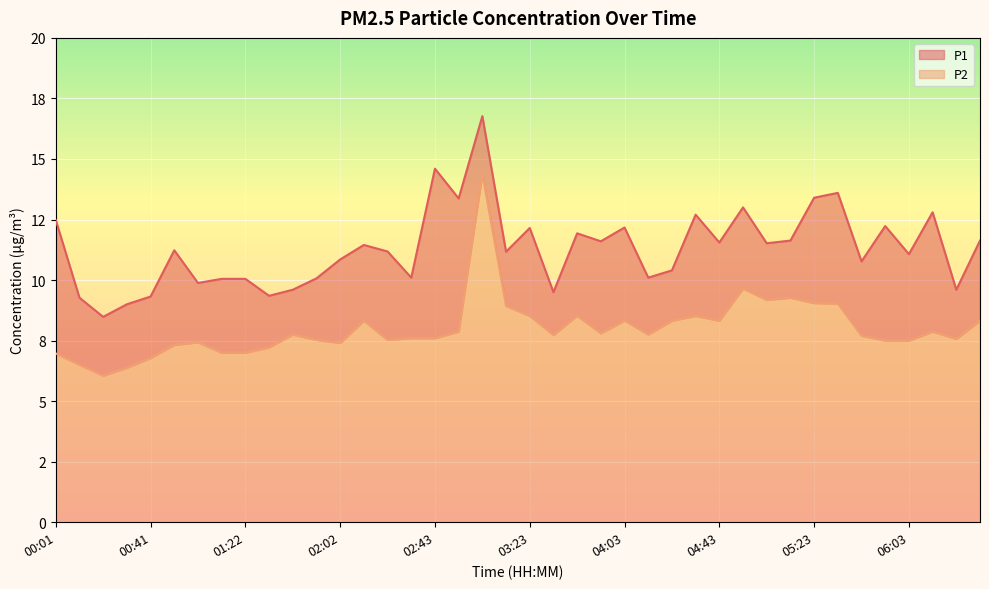

What is the minimum value for P2?

6.0